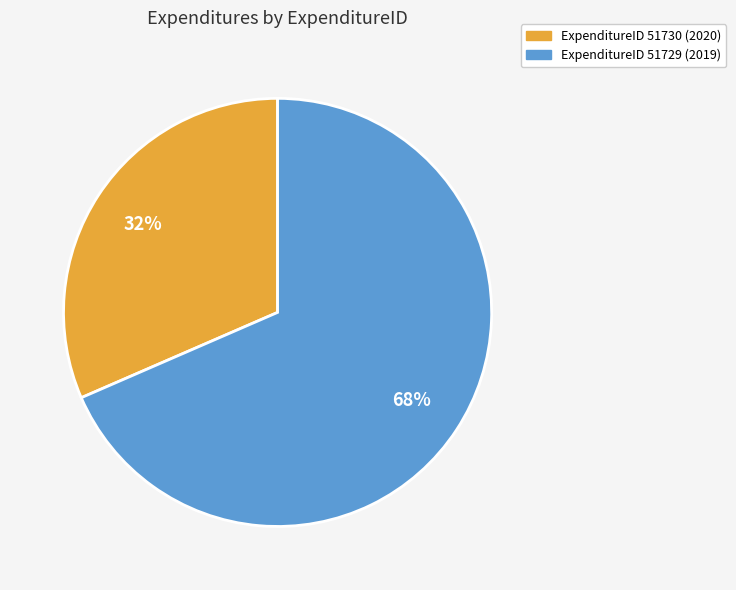

Between ExpenditureID 51730 (2020) and ExpenditureID 51729 (2019), which is larger?

ExpenditureID 51729 (2019)